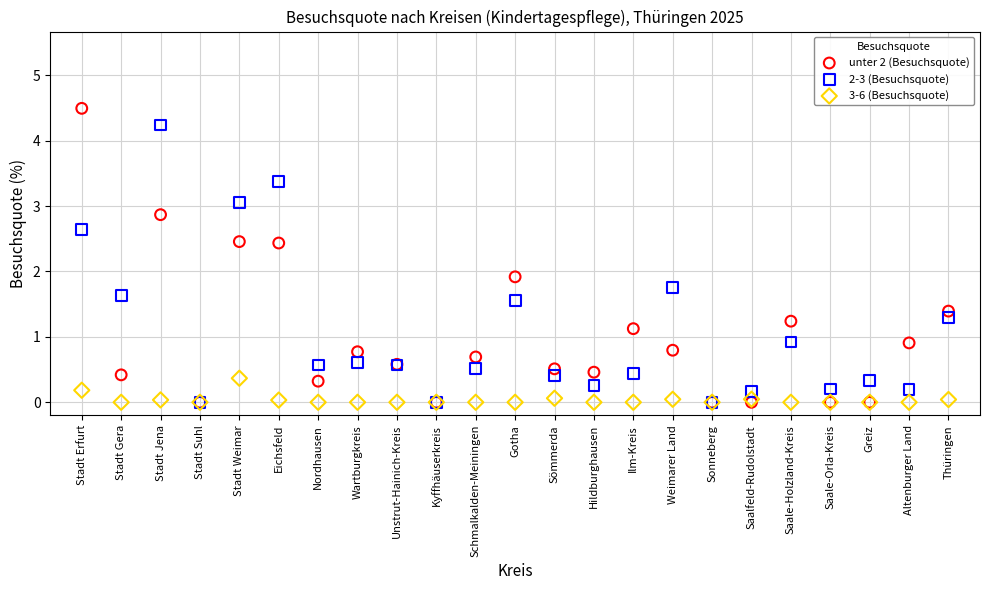

In the unter 2 (Besuchsquote) series, what Y value is closest to 2?

1.9